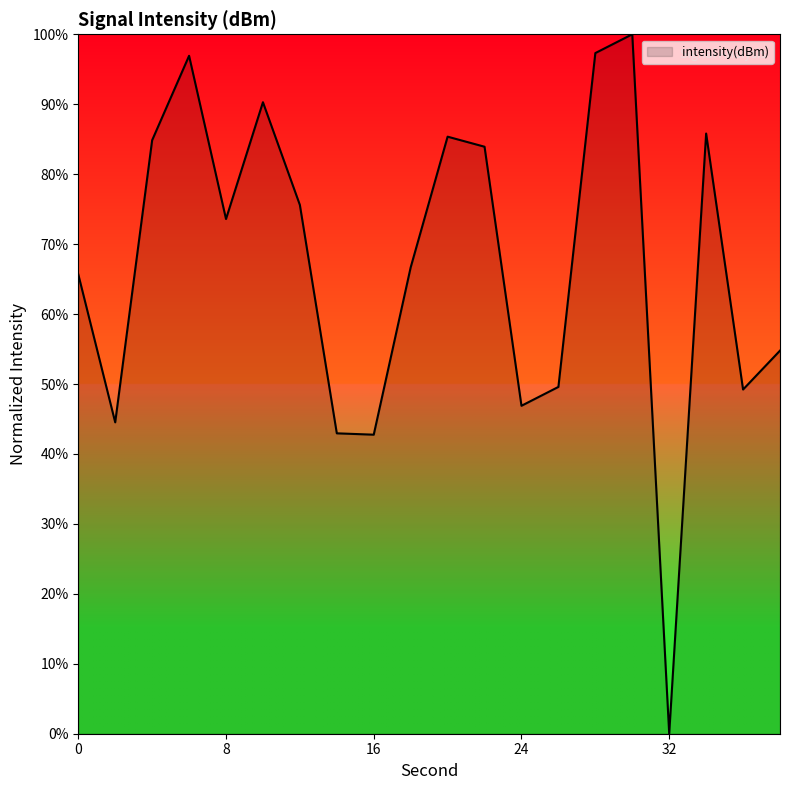

What is the maximum value shown in the chart?

100.0